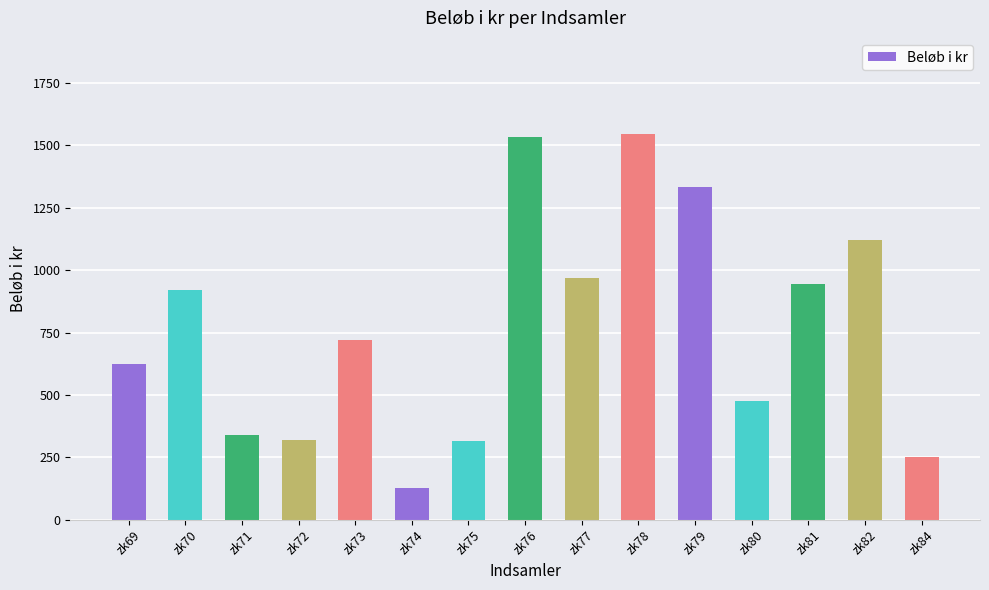

The value at zk76 is 1535. True or false?

True